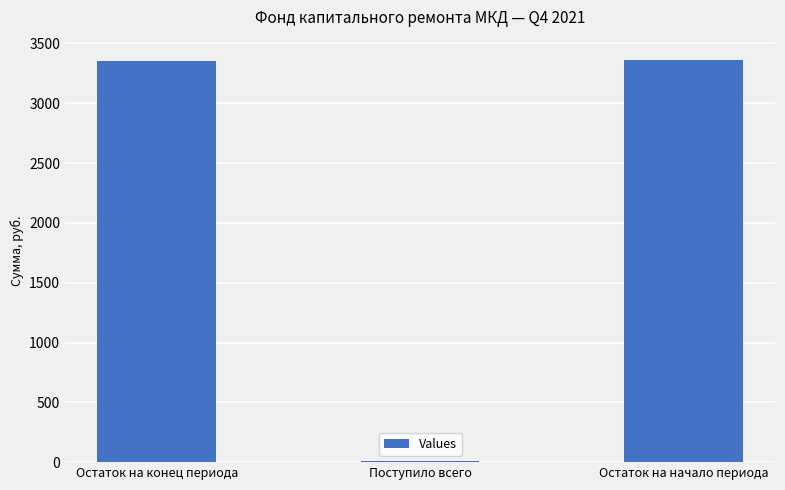

What is the maximum value shown in the chart?

3363.4